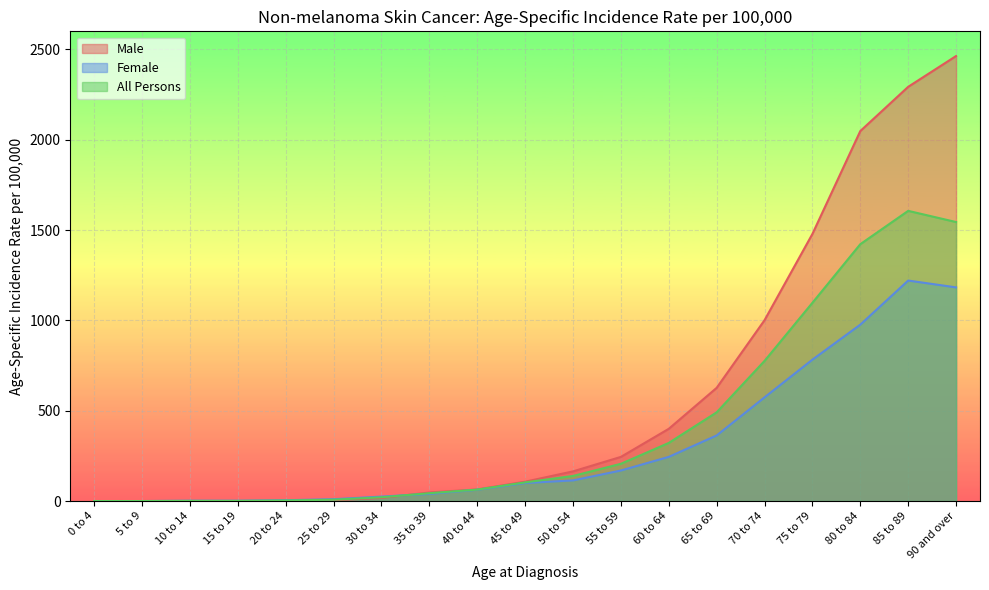

At which category does the chart reach its peak across all series?

90 and over